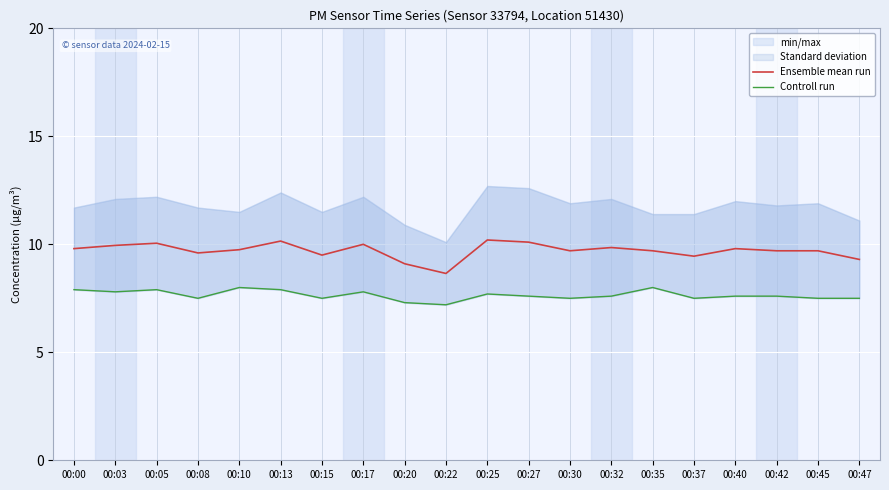

Reading right to left, what are all the values shown in this chart?

Ensemble mean run: 9.3	9.7	9.7	9.8	9.4	9.7	9.8	9.7	10.1	10.2	8.7	9.1	10.0	9.5	10.2	9.8	9.6	10.1	9.9	9.8
Controll run: 7.5	7.5	7.6	7.6	7.5	8.0	7.6	7.5	7.6	7.7	7.2	7.3	7.8	7.5	7.9	8.0	7.5	7.9	7.8	7.9